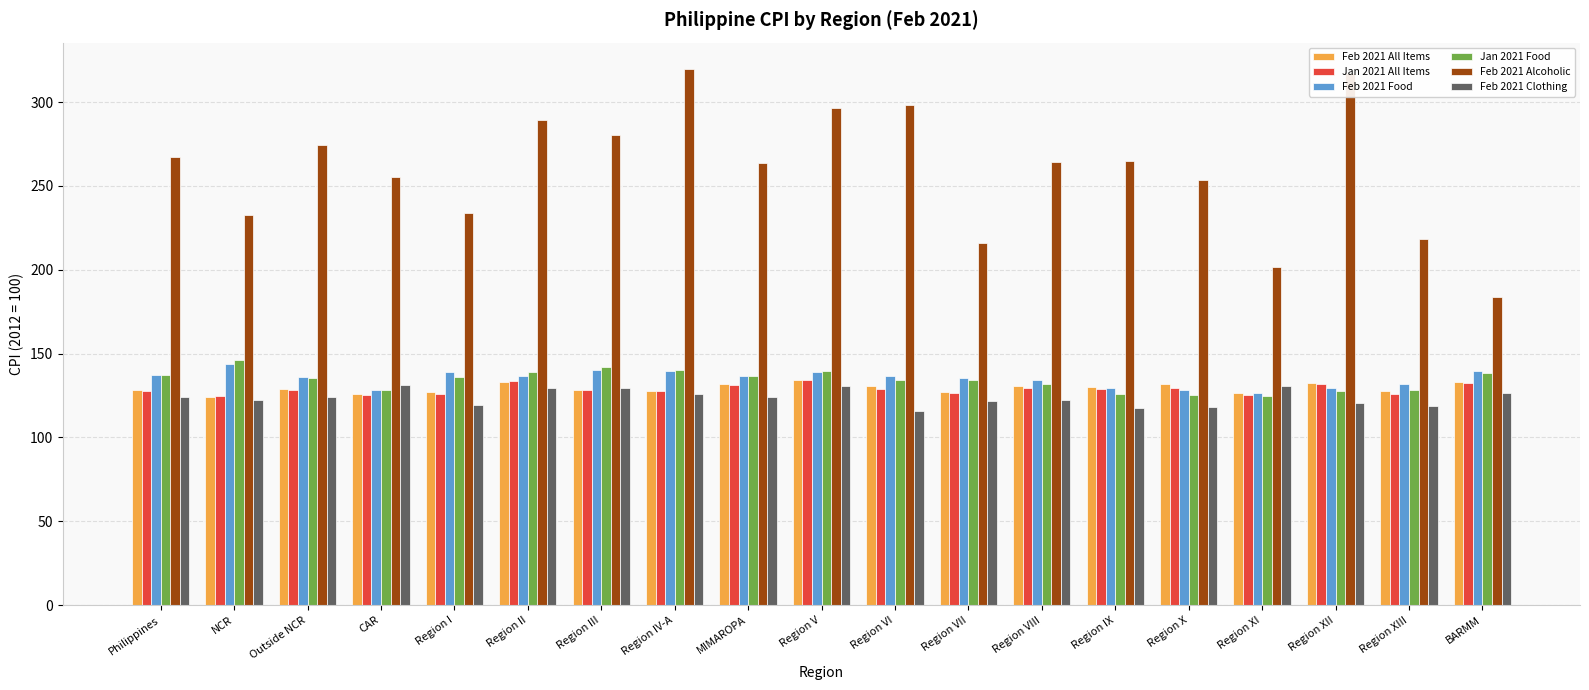

At which label does Feb 2021 Food first exceed 136?

Philippines